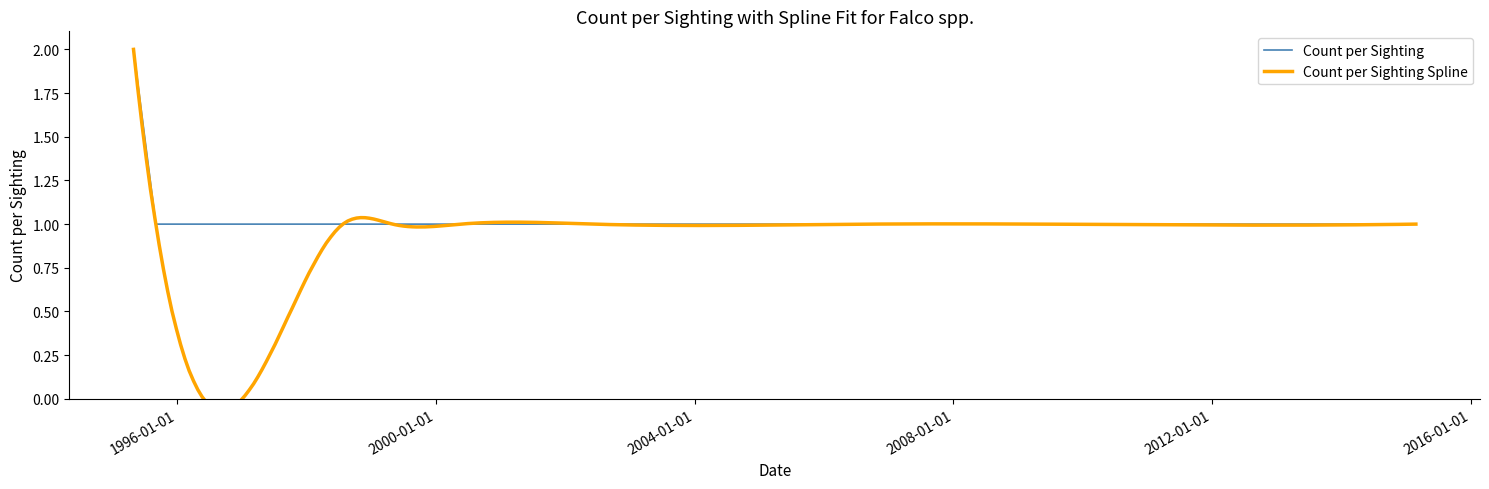

List the labels in order of value, largest first.

1995-04-29, 1995-09-02, 1998-07-25, 1999-05-01, 2000-05-20, 2002-06-08, 2006-09-15, 2009-05-10, 2015-02-24